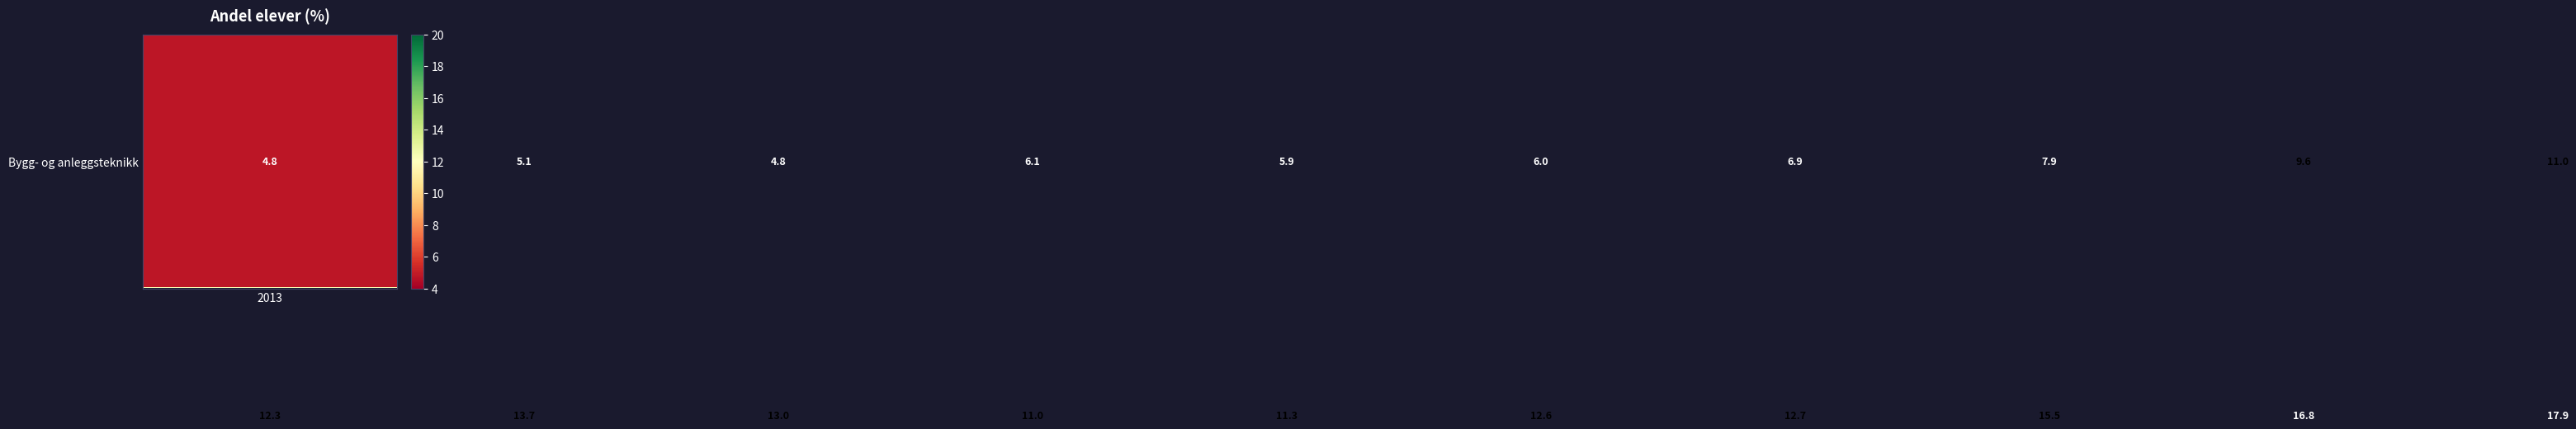

At how many categories does at least one series exceed 5?

10